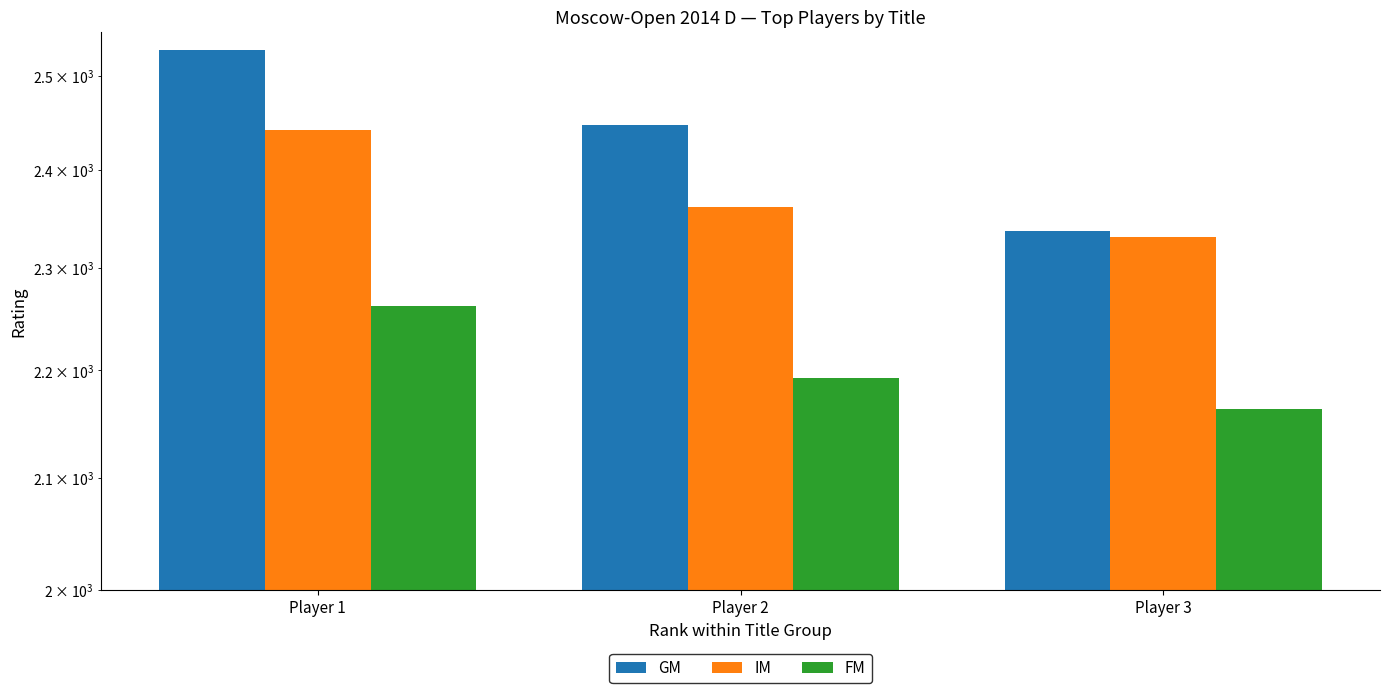

How many IM values are between 2331 and 2442?

3